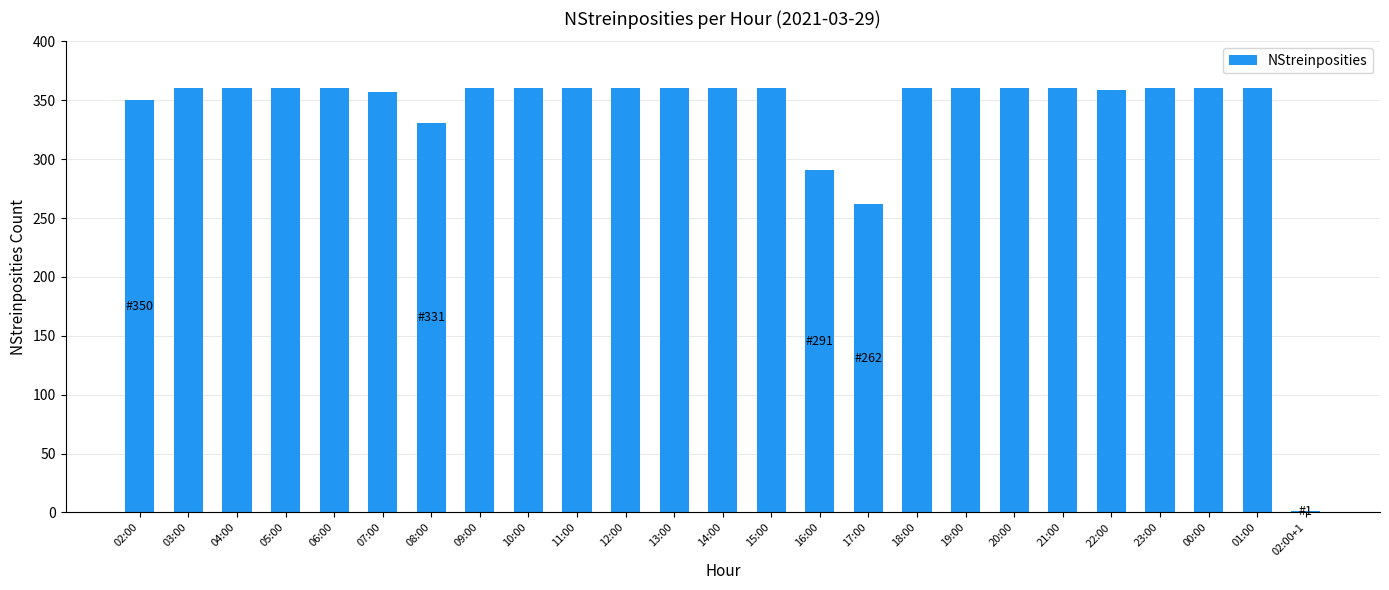

Where is the data nearest to the value 180?

17:00